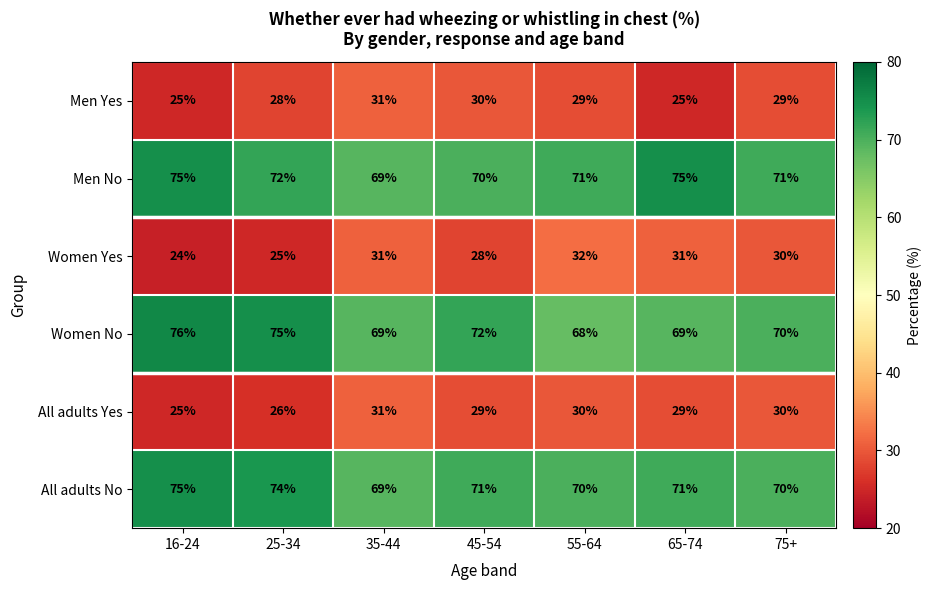

The value of Men Yes at 35-44 is 46. True or false?

False